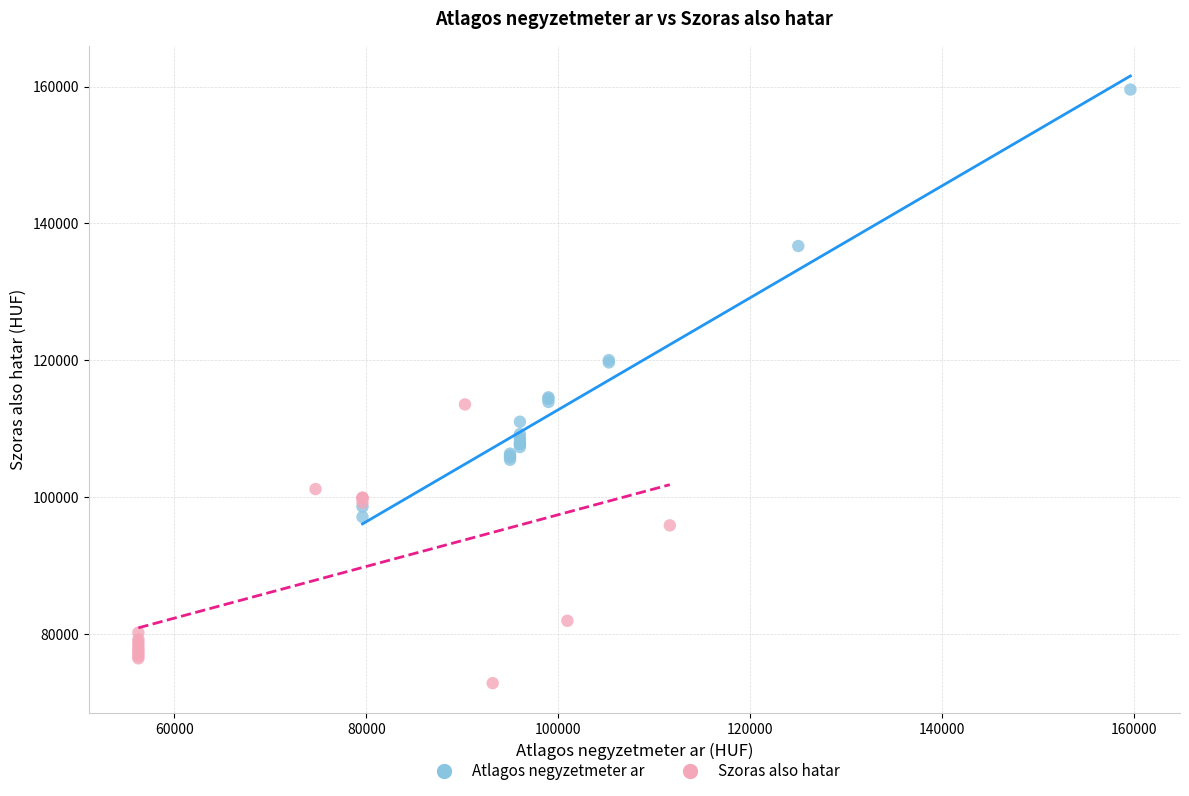

What are all the series names shown in the legend?

Atlagos negyzetmeter ar, Szoras also hatar